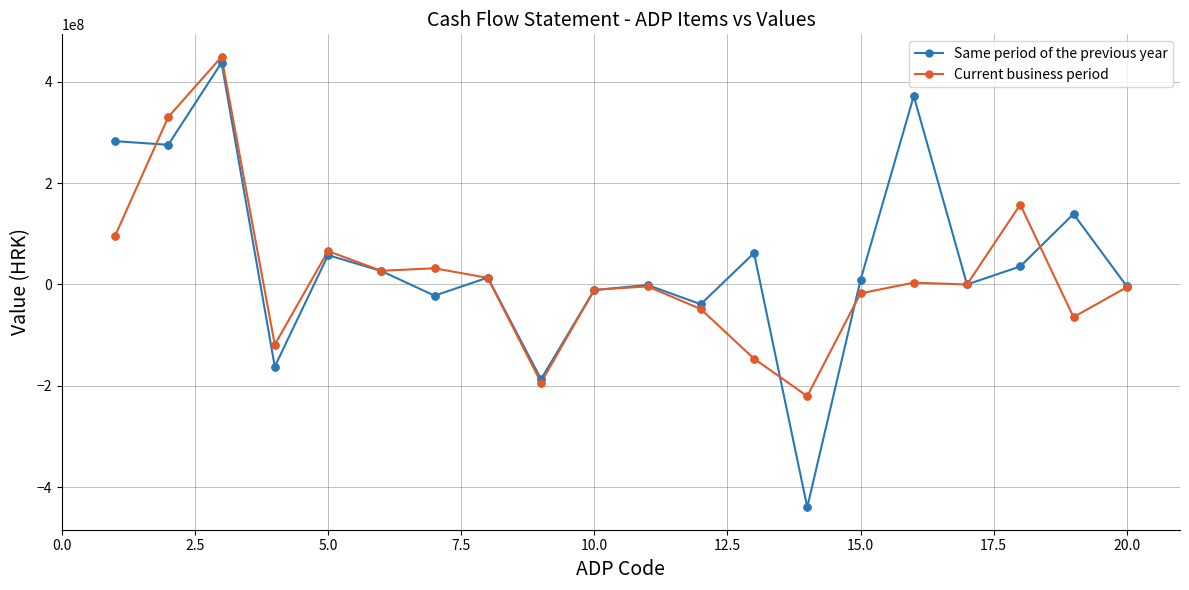

What is the minimum value shown in the chart?

-439775192